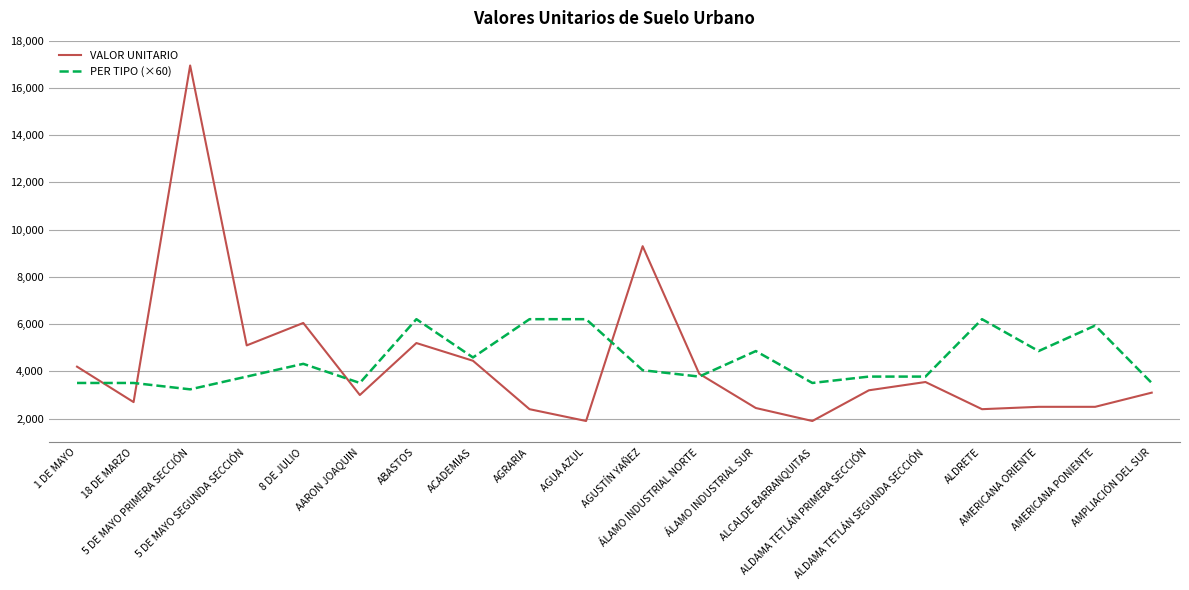

What is the minimum value for VALOR UNITARIO?

1900